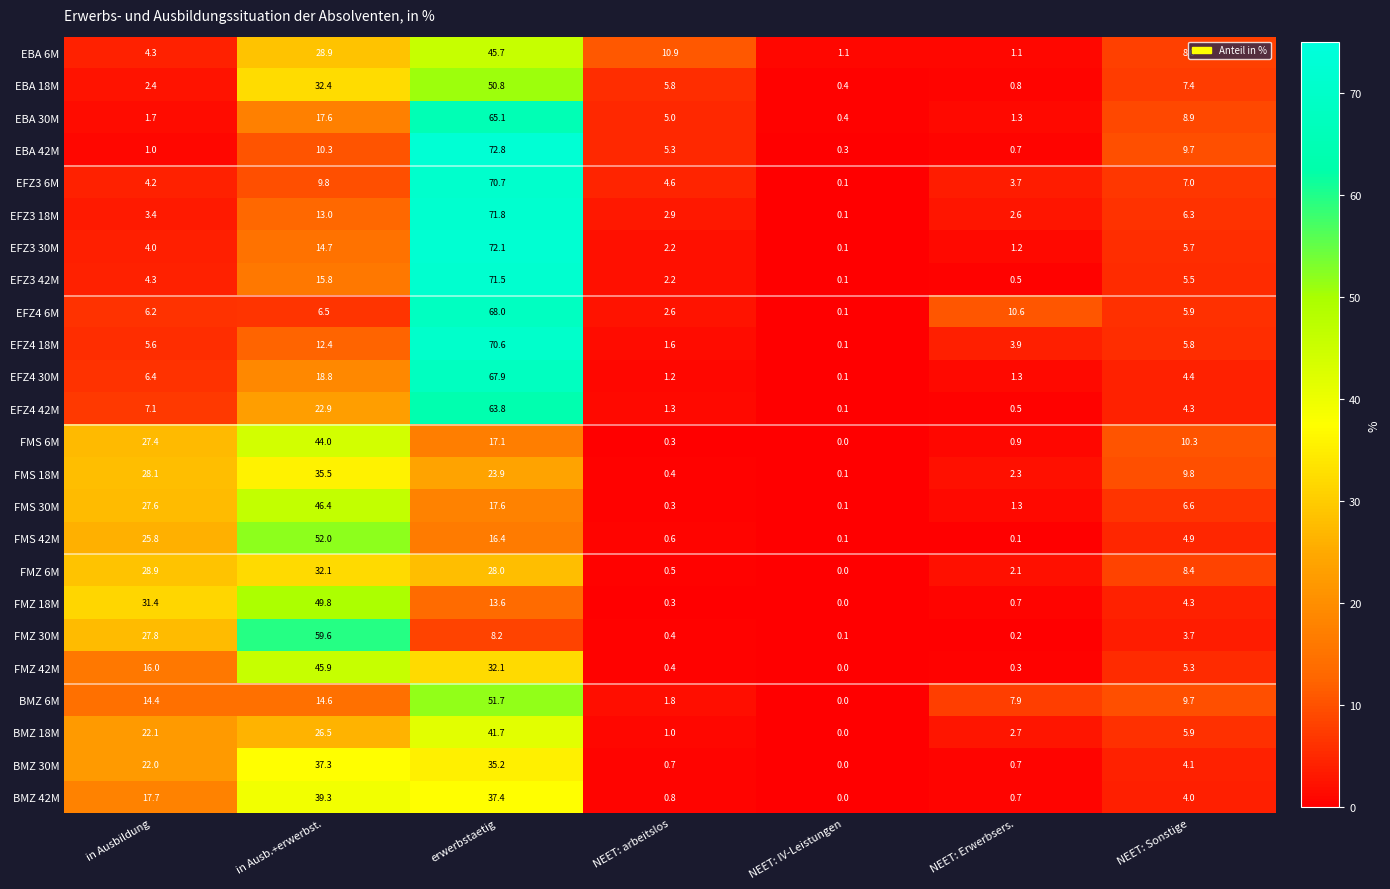

At which category does the chart reach its minimum across all series?

NEET: IV-Leistungen